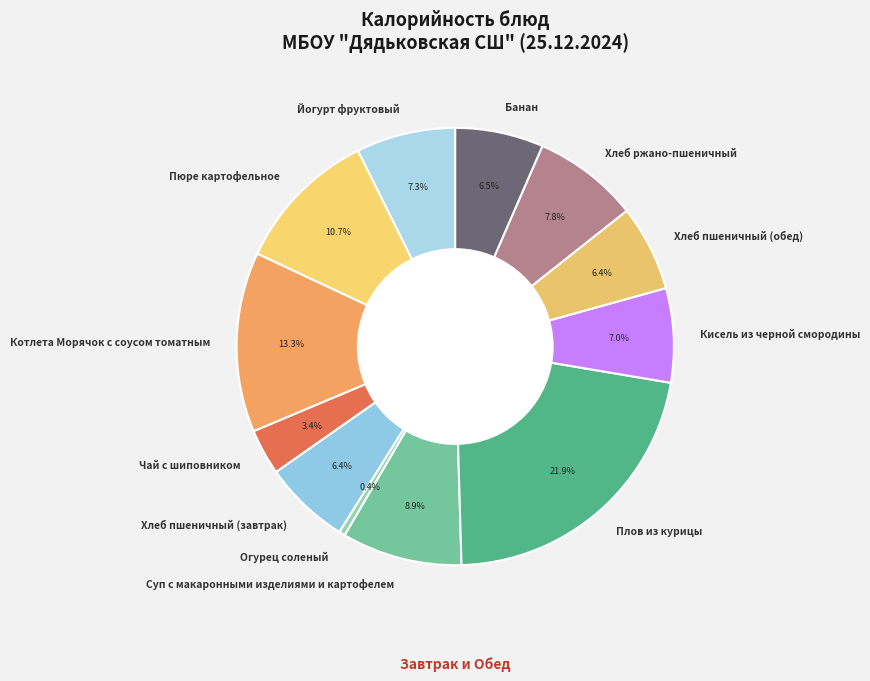

Is there a majority slice in this chart?

No